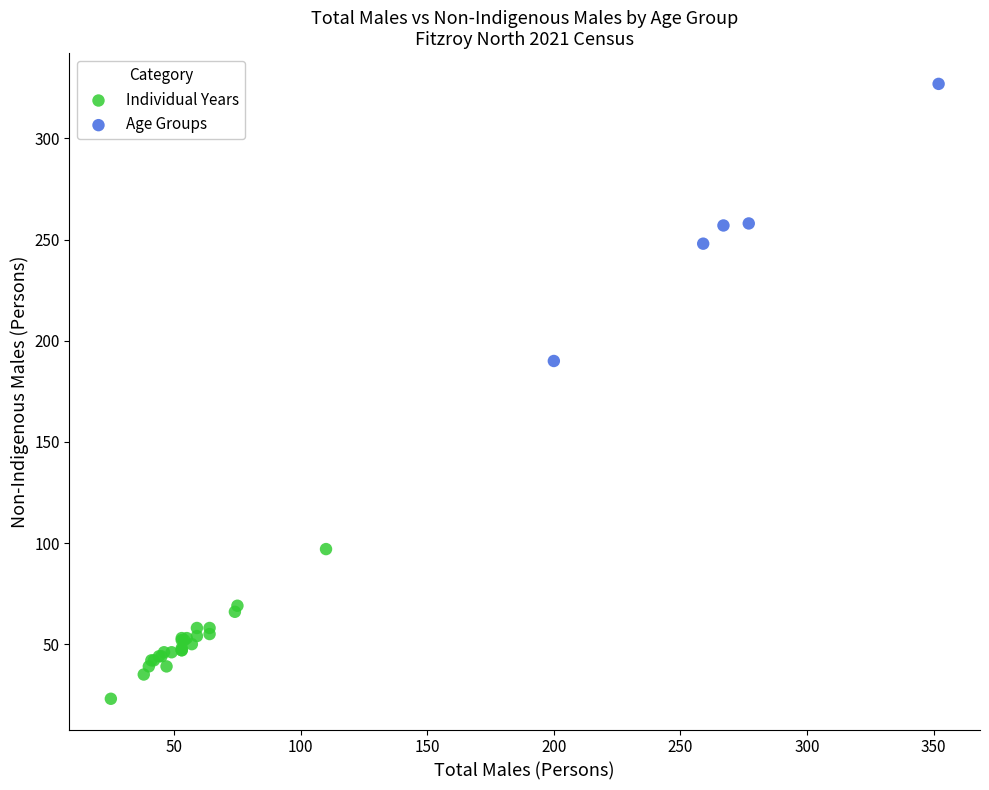

Which series reaches the minimum Y coordinate?

Individual Years